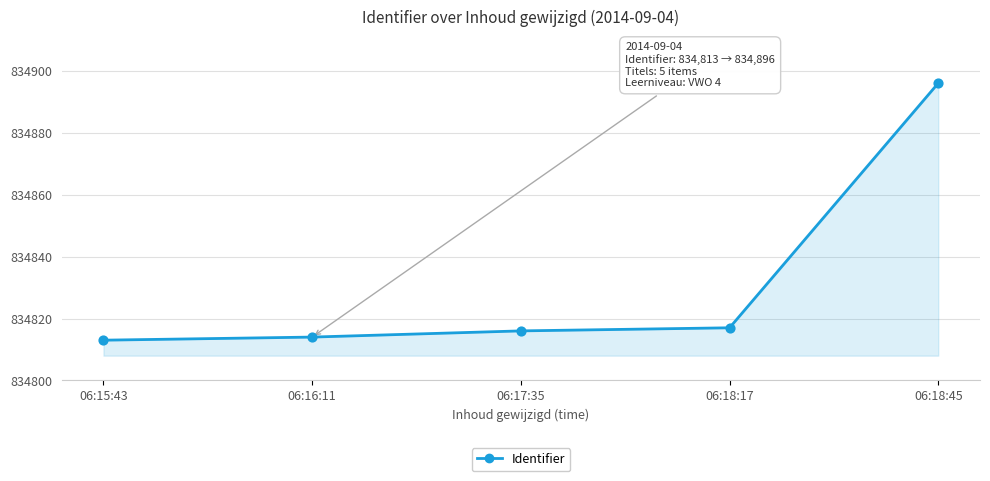

Approximately how many times larger is the value at 06:18:45 compared to 06:16:11?

1.0